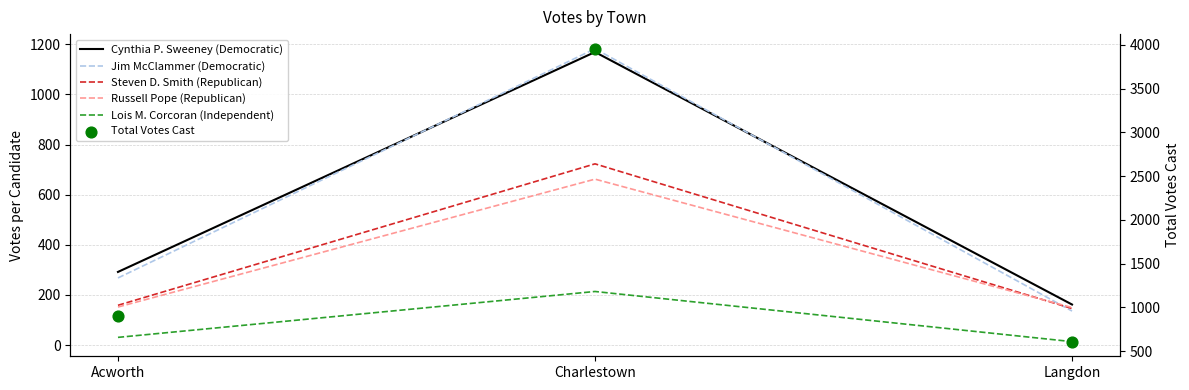

Which series contains the lowest Y value?

Lois M. Corcoran (Independent)